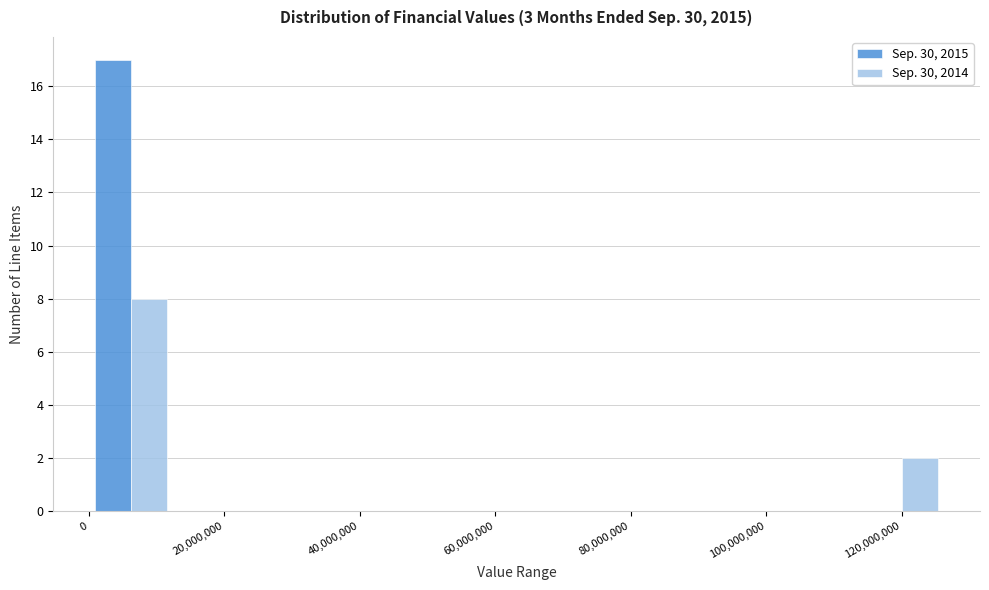

Reading left to right, list every range on the x-axis with the height of the bar of each series over it. Neither the bar edges nor the heights are printed on the chart, so give them approximately, as read against the axes.

0 to 12000000: Sep. 30, 2015=17	Sep. 30, 2014=8
12000000 to 26000000: Sep. 30, 2015=0	Sep. 30, 2014=0
26000000 to 38000000: Sep. 30, 2015=0	Sep. 30, 2014=0
38000000 to 50000000: Sep. 30, 2015=0	Sep. 30, 2014=0
50000000 to 64000000: Sep. 30, 2015=0	Sep. 30, 2014=0
64000000 to 76000000: Sep. 30, 2015=0	Sep. 30, 2014=0
76000000 to 88000000: Sep. 30, 2015=0	Sep. 30, 2014=0
88000000 to 102000000: Sep. 30, 2015=0	Sep. 30, 2014=0
102000000 to 114000000: Sep. 30, 2015=0	Sep. 30, 2014=0
114000000 to 126000000: Sep. 30, 2015=0	Sep. 30, 2014=2